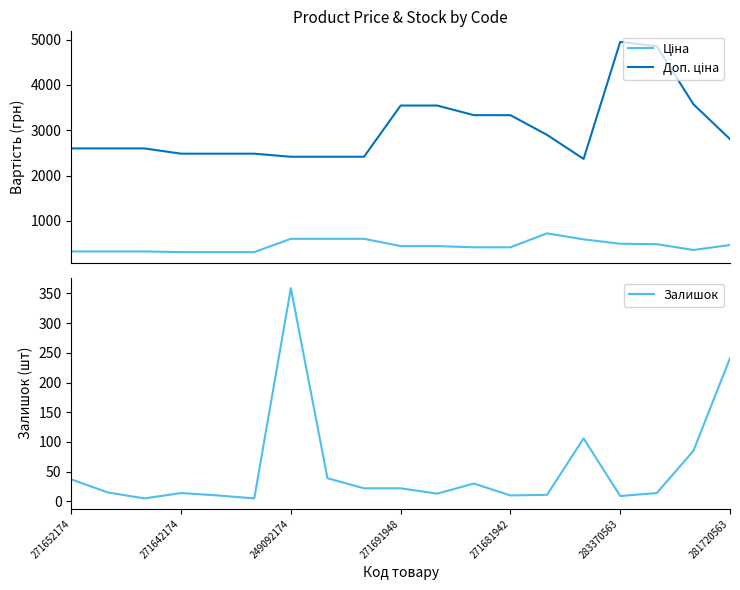

What is the minimum value for Ціна?

310.3